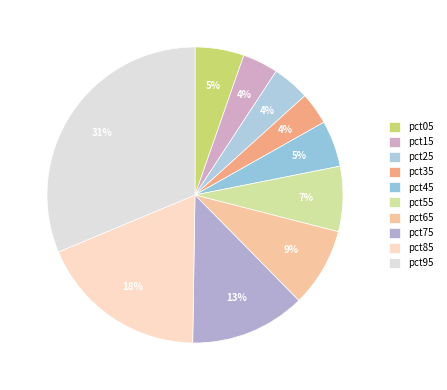

To the nearest percent, what percentage of the pie is pct55?

7%